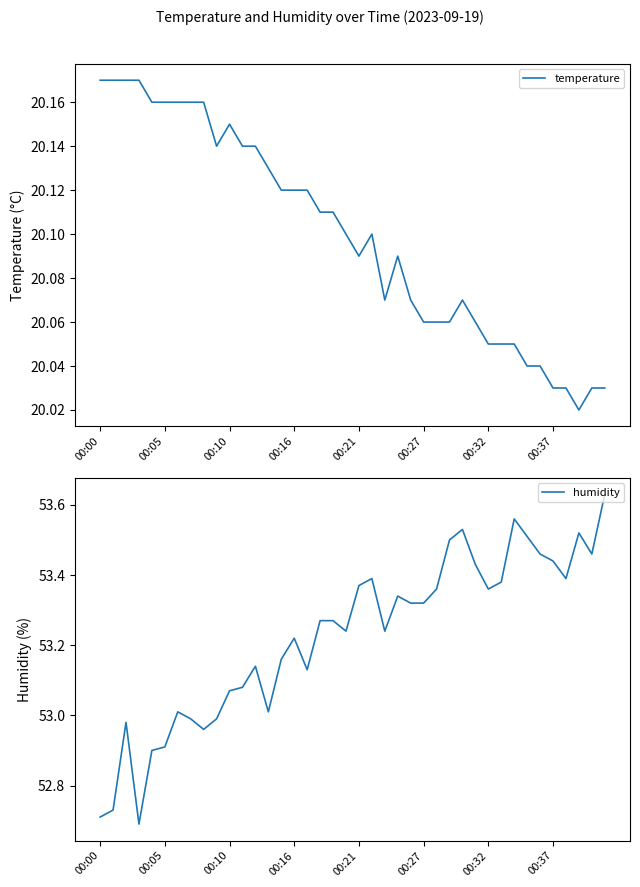

List the series in order of their peak value, lowest first.

temperature, humidity